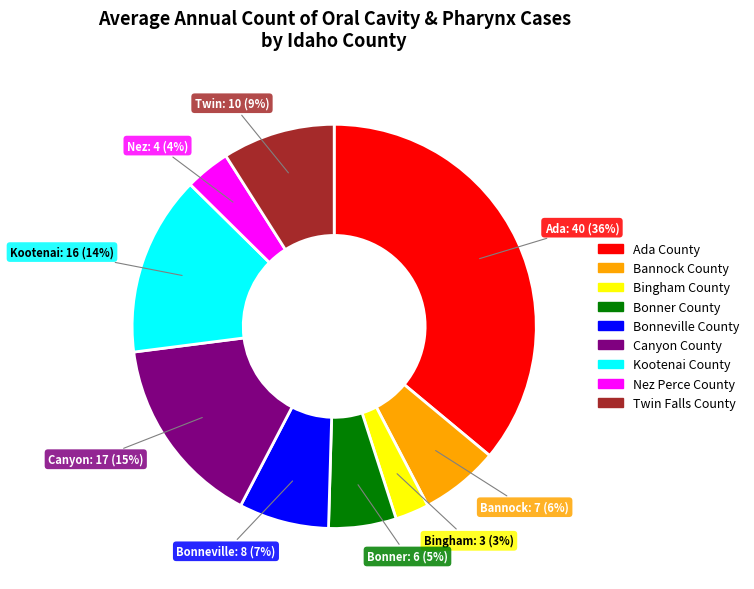

True or false: Canyon County accounts for 15% of the total.

True